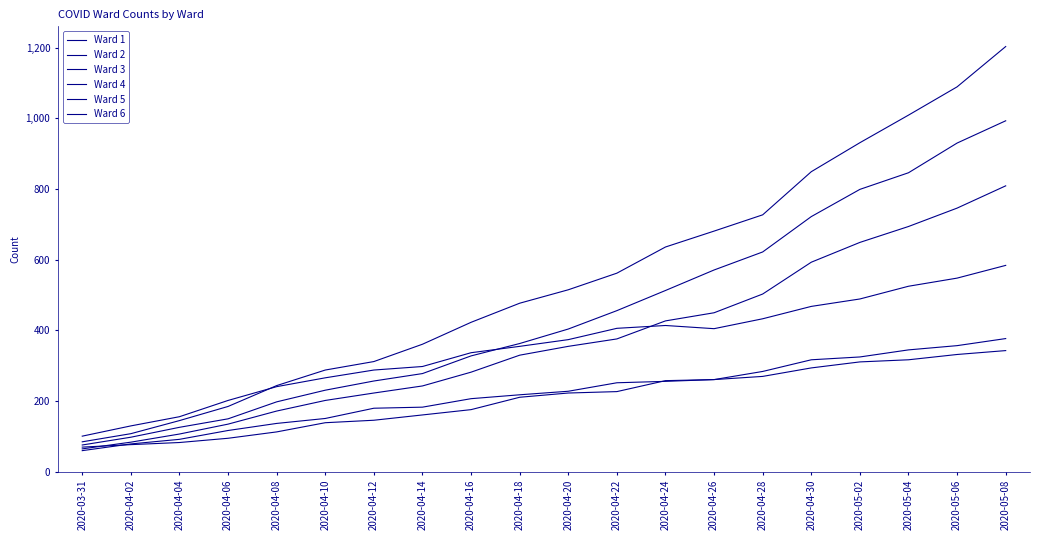

Reading right to left, what are all the values shown in this chart?

Ward 1: 809	746	694	649	593	503	450	427	376	355	330	282	243	223	202	172	135	107	84	65
Ward 2: 377	357	345	325	317	284	261	256	252	228	218	207	183	180	151	137	117	92	79	60
Ward 3: 343	332	317	311	294	270	261	258	227	223	211	176	161	146	139	113	95	83	77	70
Ward 4: 1203	1089	1009	931	849	727	681	636	562	515	477	423	361	312	288	244	185	145	108	85
Ward 5: 993	930	846	799	722	622	571	513	456	404	363	328	278	257	231	198	150	126	98	76
Ward 6: 584	548	525	489	468	433	405	414	406	374	355	337	298	288	266	241	202	156	130	101